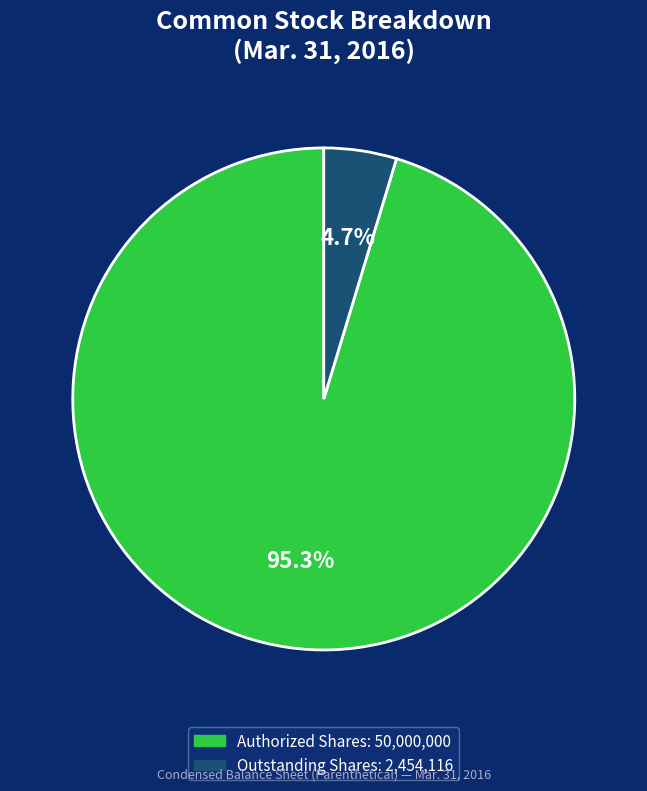

Is there a majority slice in this chart?

Yes